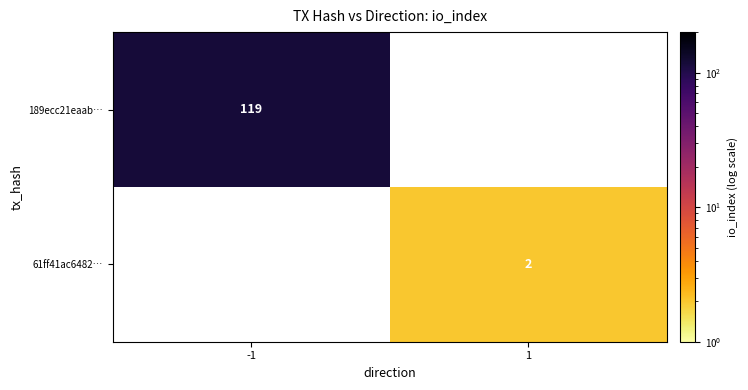

The value of 189ecc21eaab… at -1 is 47. True or false?

False